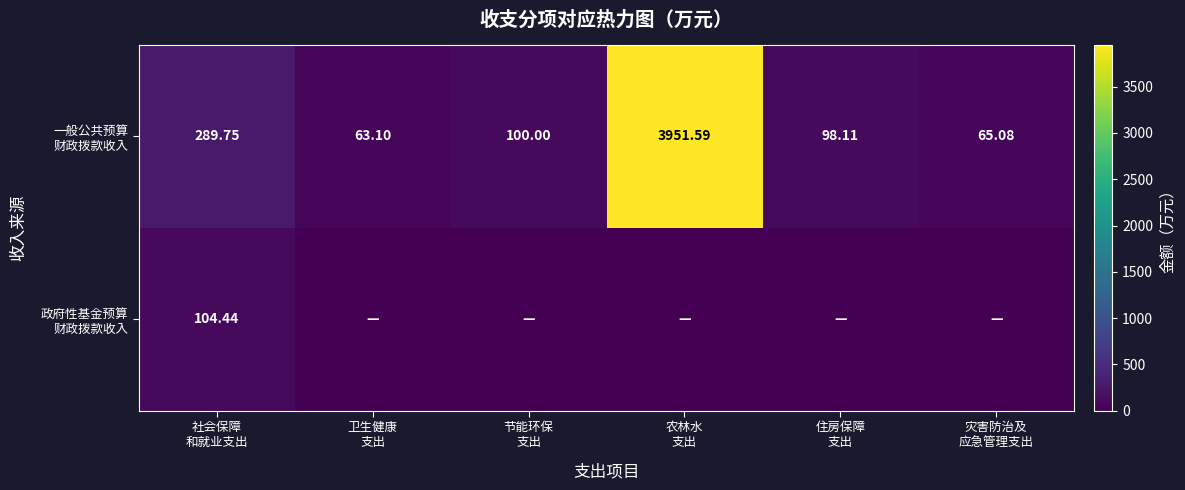

Count the number of data series in this chart.

2